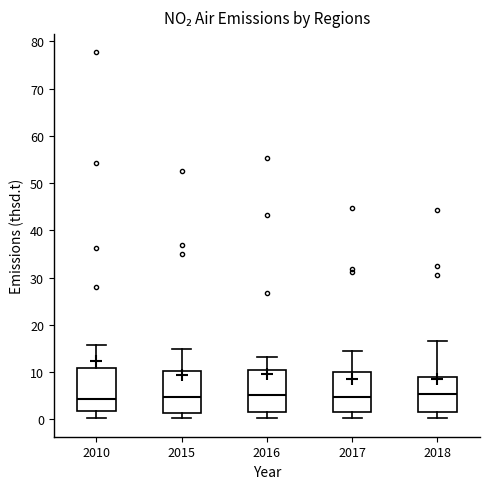

Where does the lower whisker of the box at x = 2018 end on the y-axis? The values are not printed on the chart, so give them approximately, as read against the axis.

0